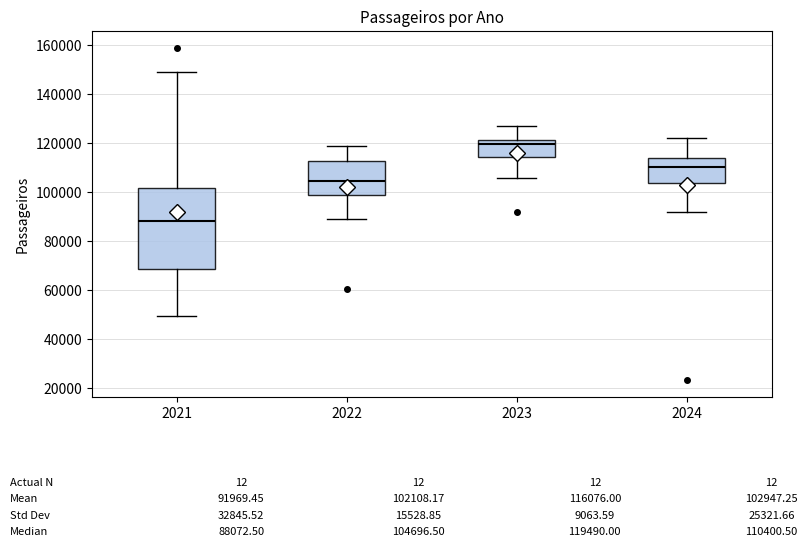

Which box's median line is the highest?

2023